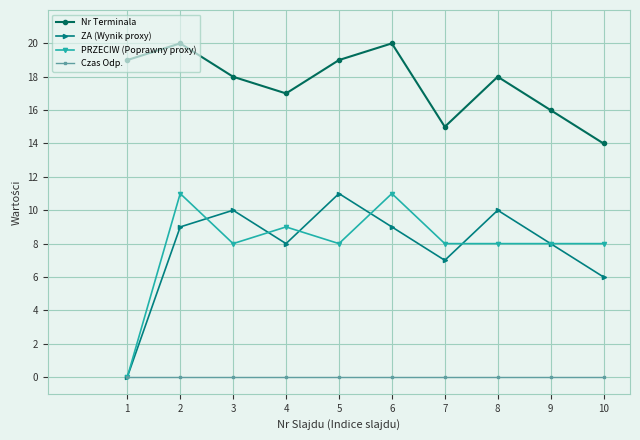

The Nr Terminala series shows 10 at 9. True or false?

False